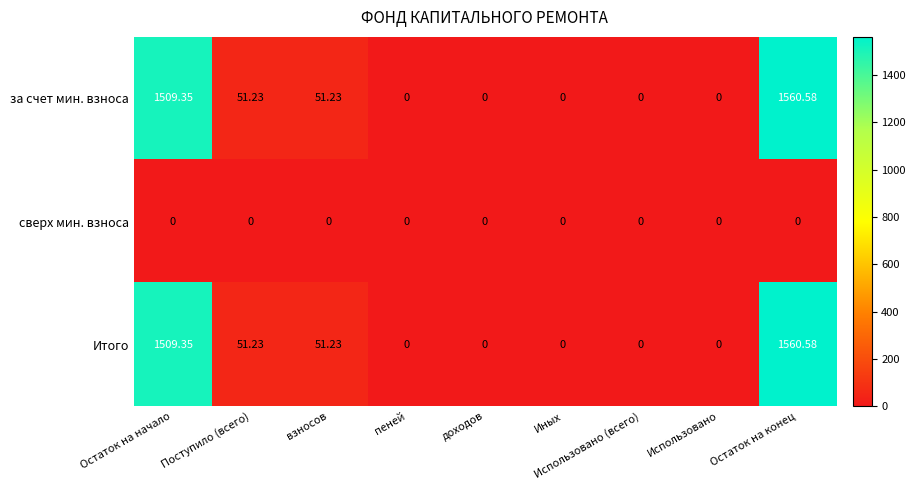

How many distinct data groups are displayed?

3